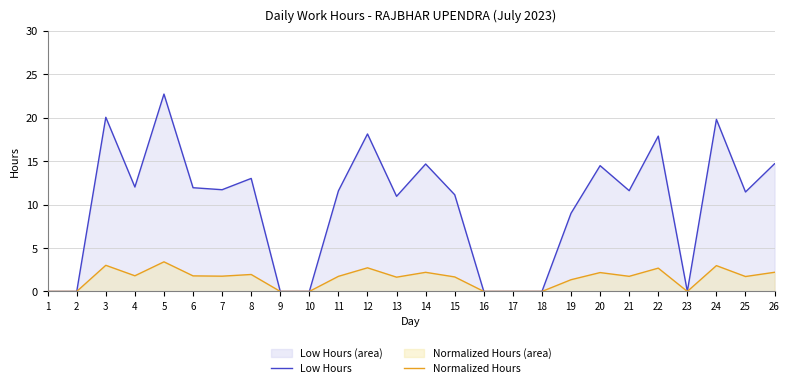

How many lines are shown in the chart?

2